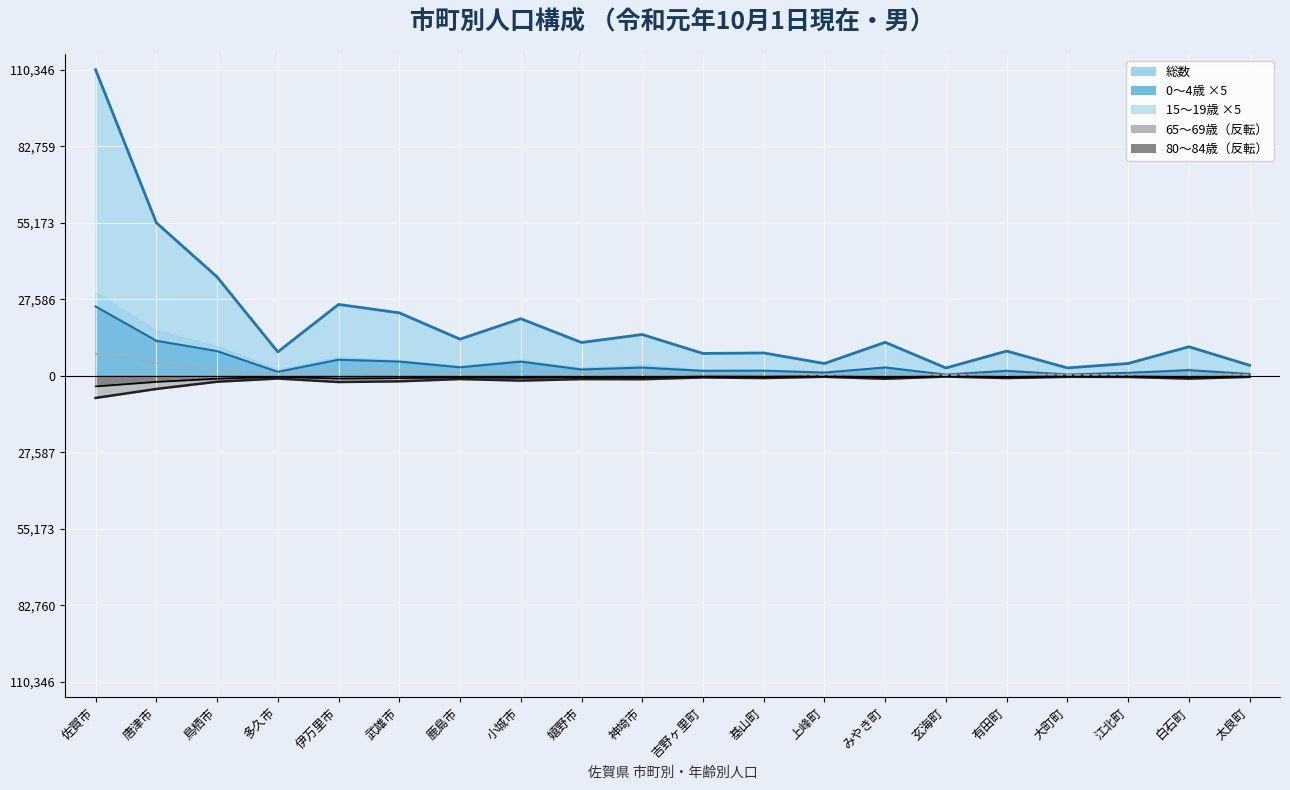

Is the value of 0～4歳 ×5 (line) at 小城市 greater than the value of 65～69歳 ミラー at 上峰町?

Yes